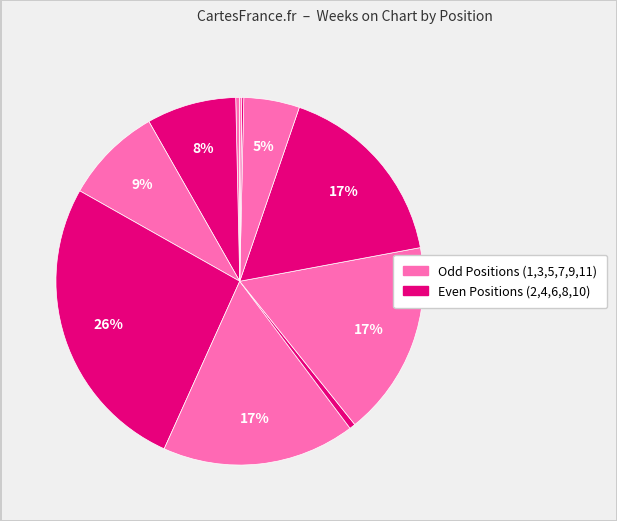

Is there any slice that represents more than half of the pie?

No